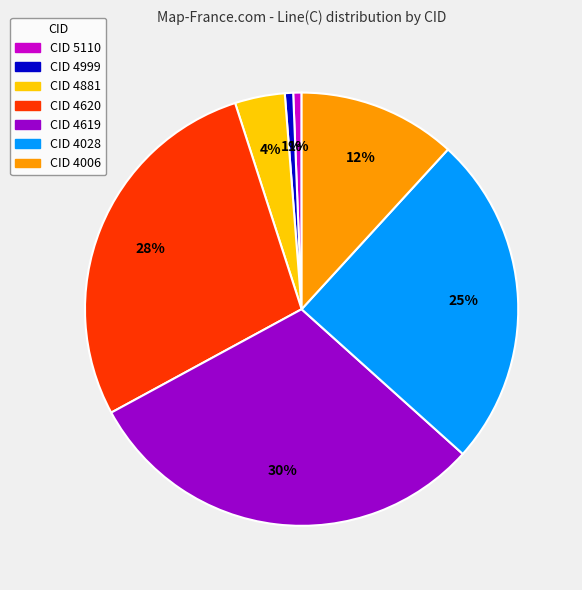

How many segments does this pie chart have?

7